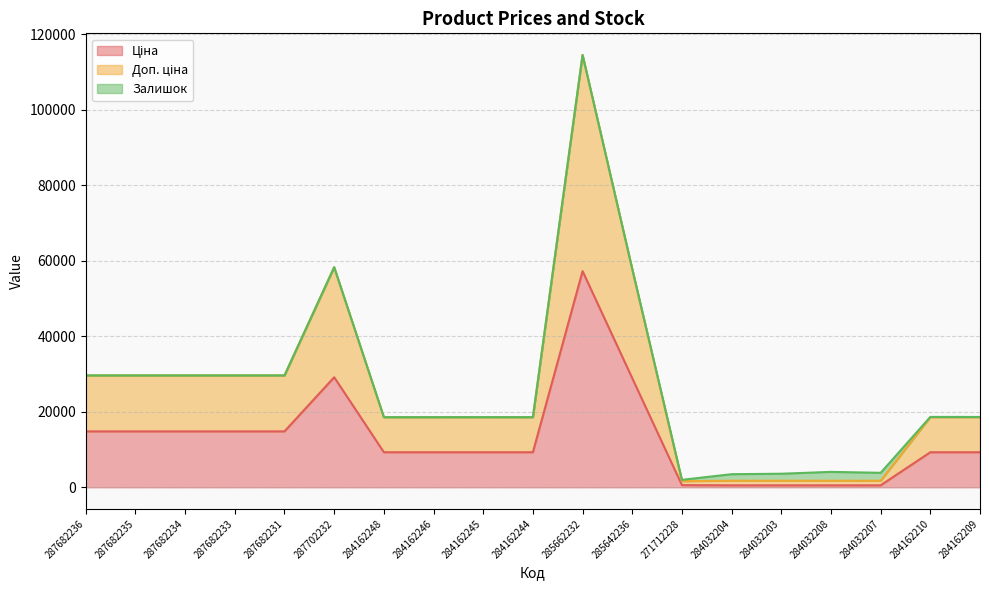

What is the value of the Ціна point at the 14th from the left?

528.2